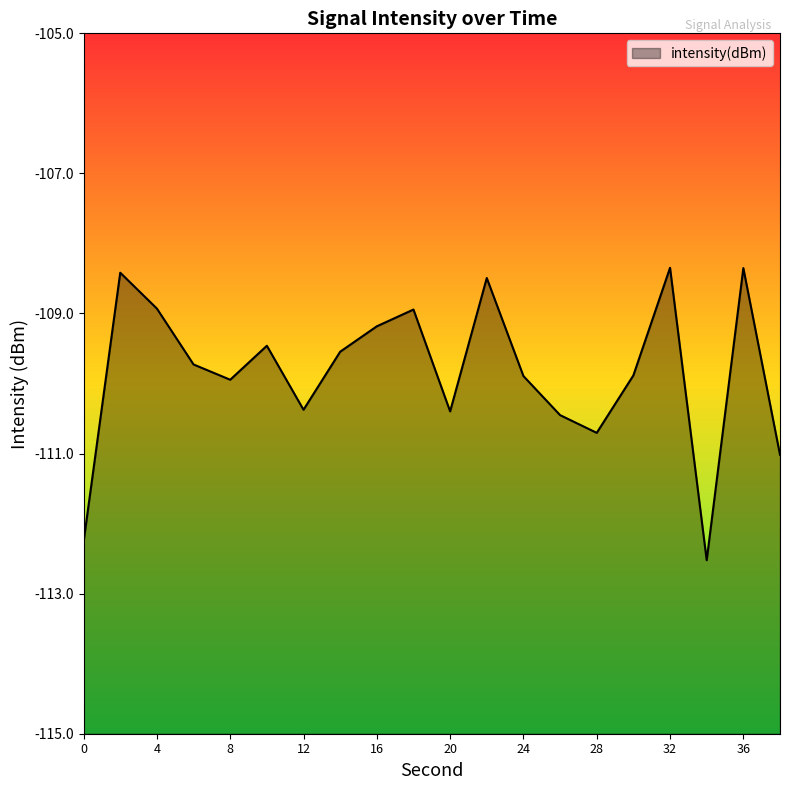

Read the value at 10.

-109.5